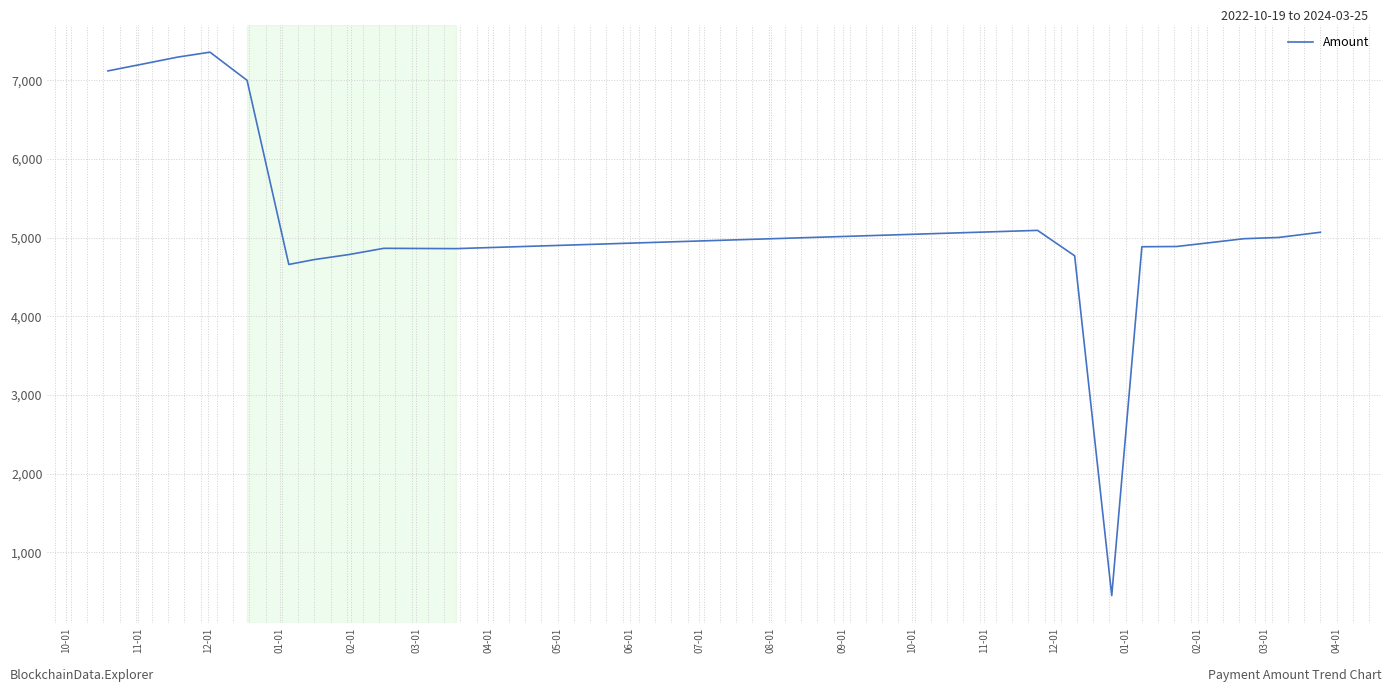

What is the greatest value displayed?

7358.0